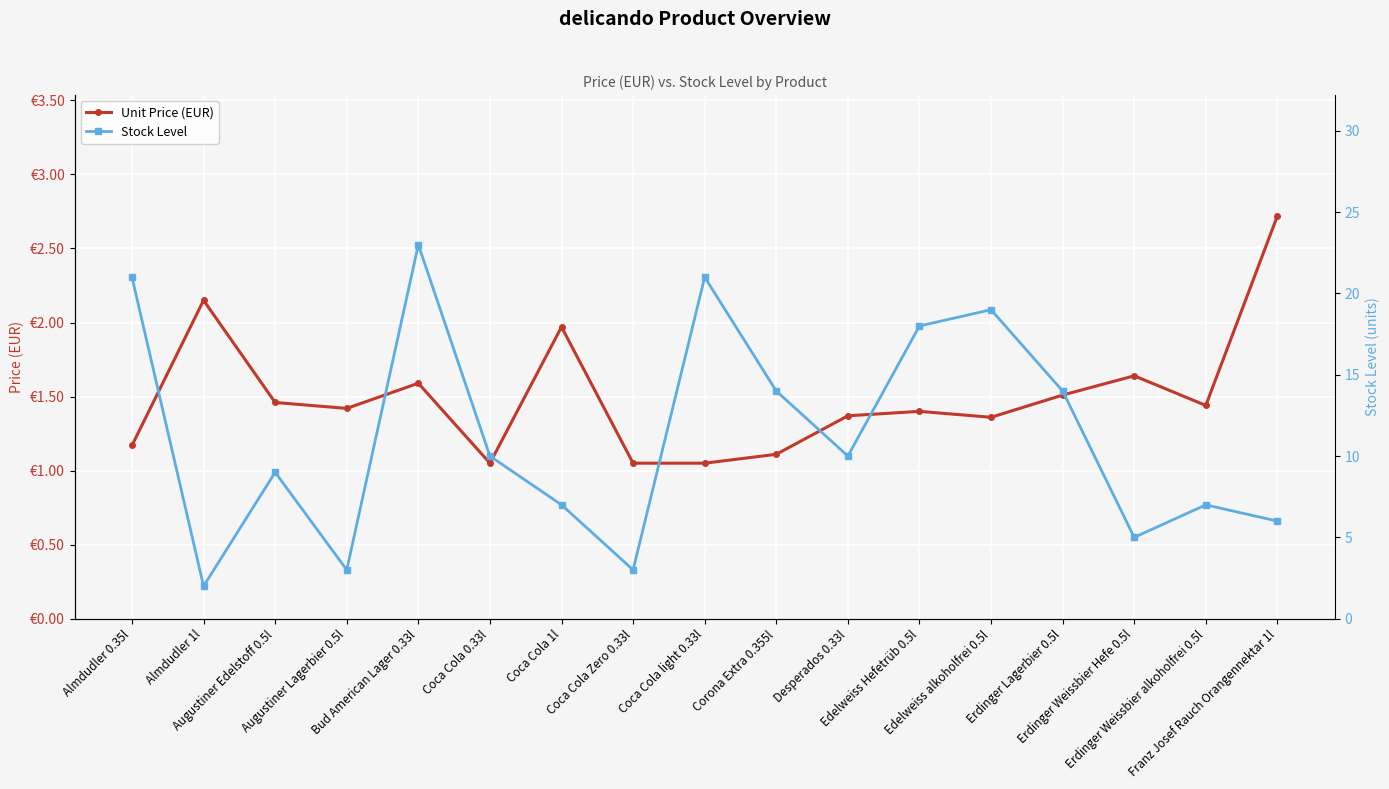

What position from the left is Erdinger Lagerbier 0.5l?

14